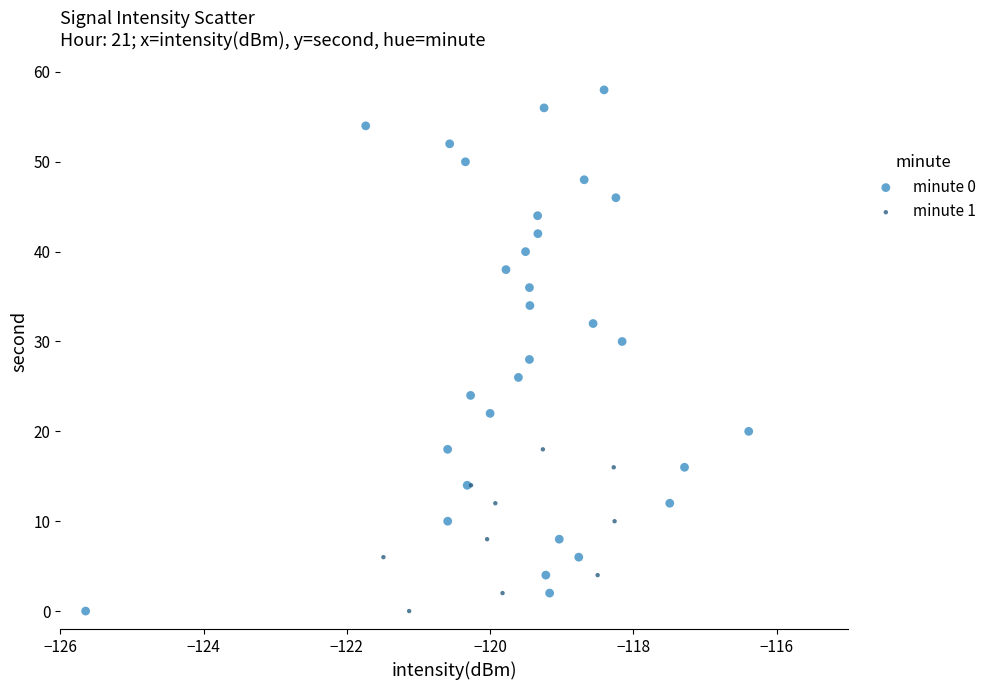

Which series has the widest spread of Y values?

minute 0